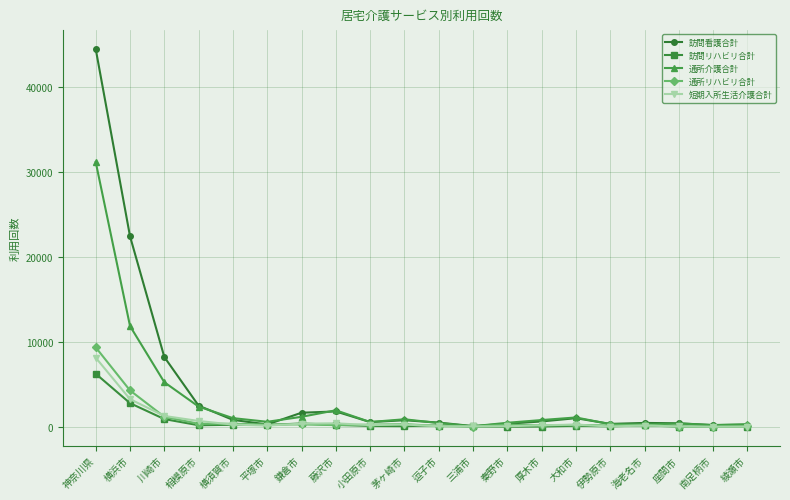

What position from the right is 三浦市?

9